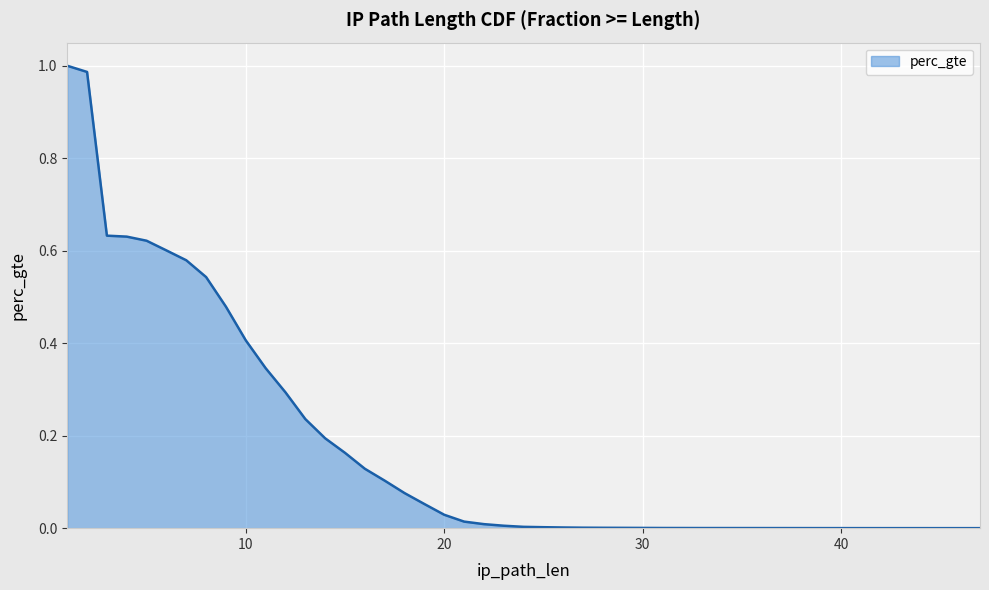

How many lines are shown in the chart?

1